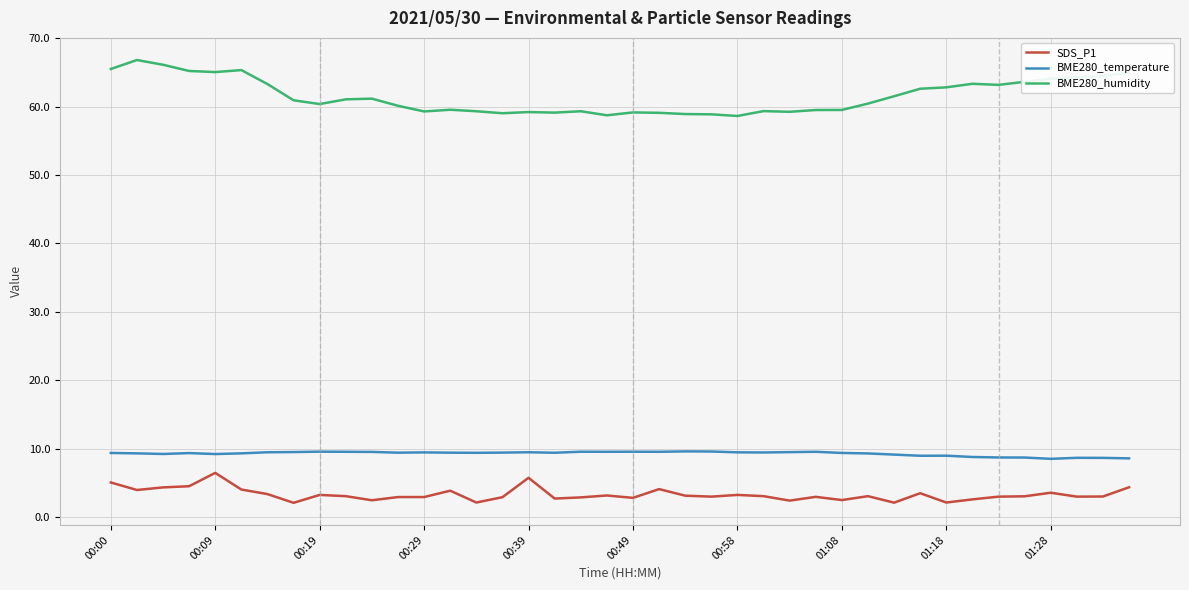

Is this an area chart (filled region under the line)?

No